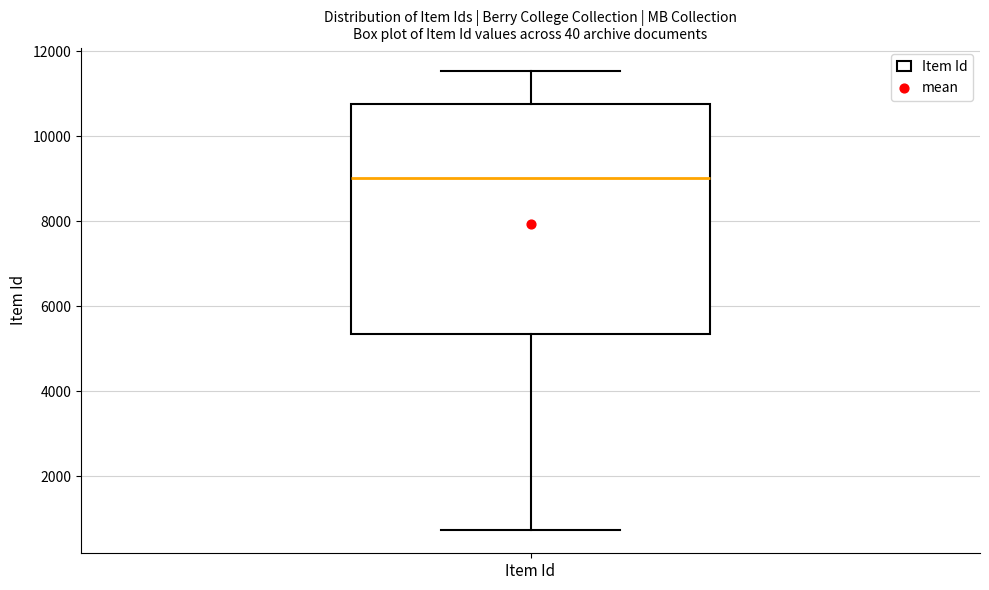

Read this box plot against the y-axis: the position of the median line, the range covered by the box, and the ends of both whiskers. The values are not printed on the chart, so give them approximately, as read against the axis.

median 9000, box 5400 to 10800, whiskers 800 to 11600